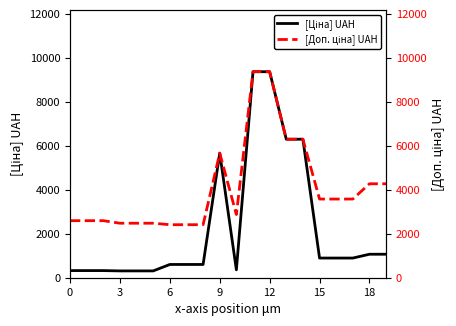

Where does the [Ціна] UAH series first go above 895?

9